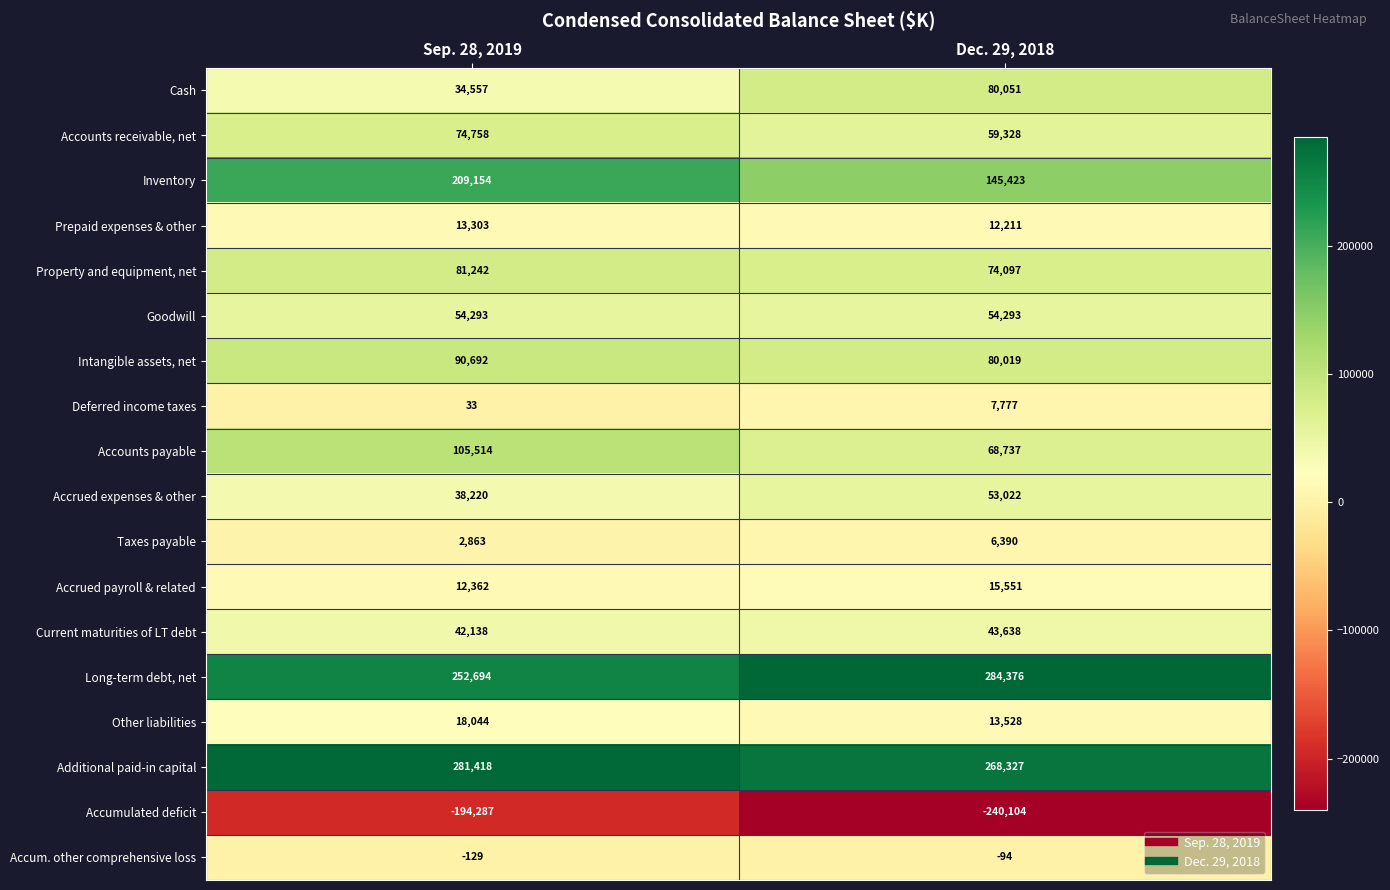

Is it true that Accounts receivable, net equals 59328 at Dec. 29, 2018?

True